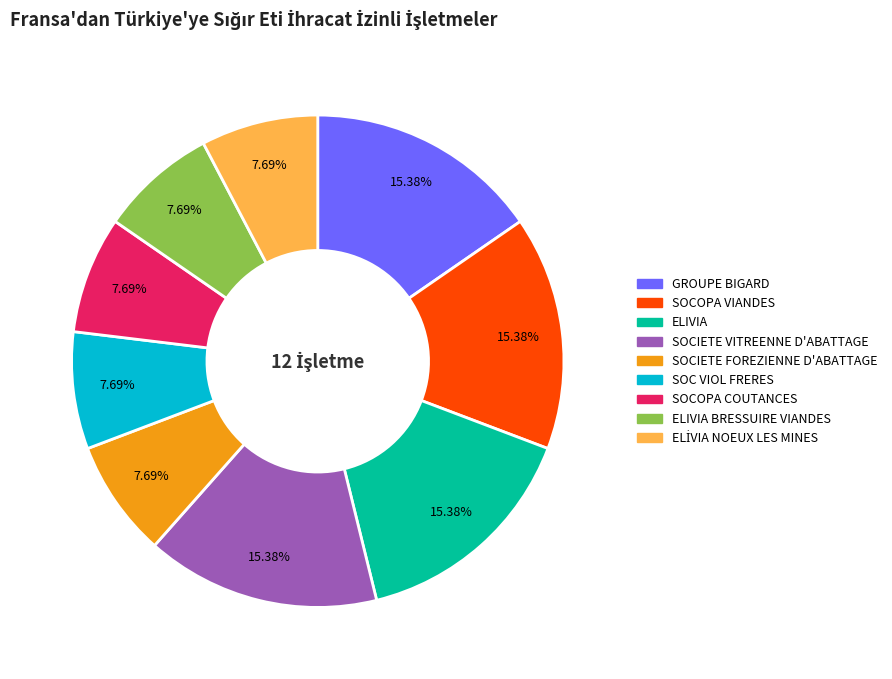

Does any single category account for the majority?

No